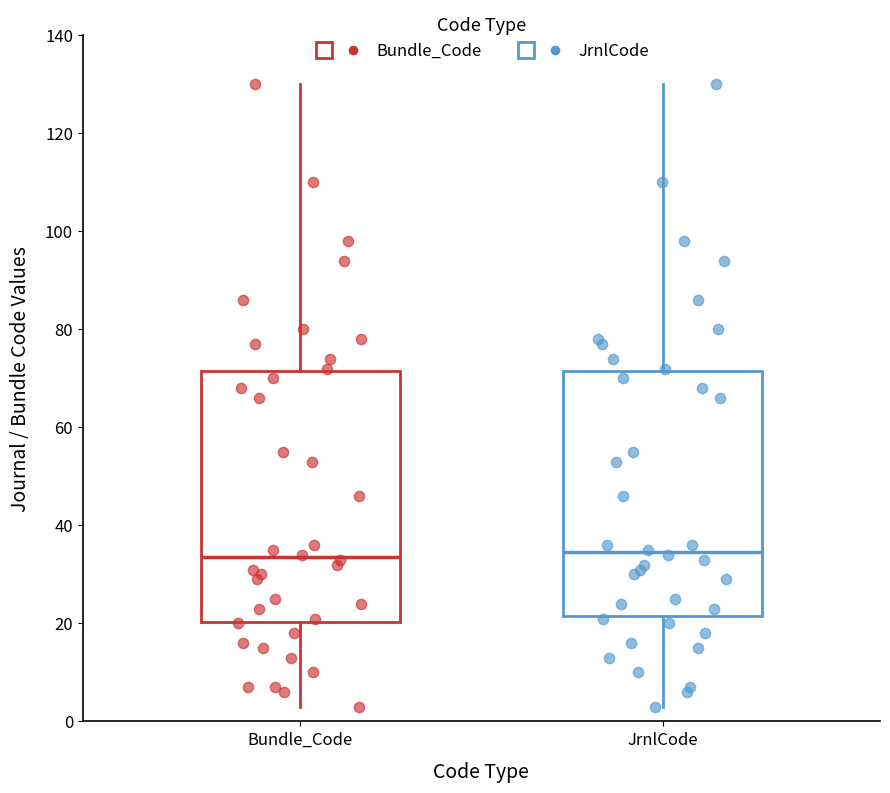

Reading left to right, read every box against the y-axis: the position of its median line, the range the box covers, and the ends of its whiskers. The values are not printed on the chart, so give them approximately, as read against the axis.

Bundle_Code: median 34, box 20 to 72, whiskers 4 to 130
JrnlCode: median 34, box 22 to 72, whiskers 4 to 130